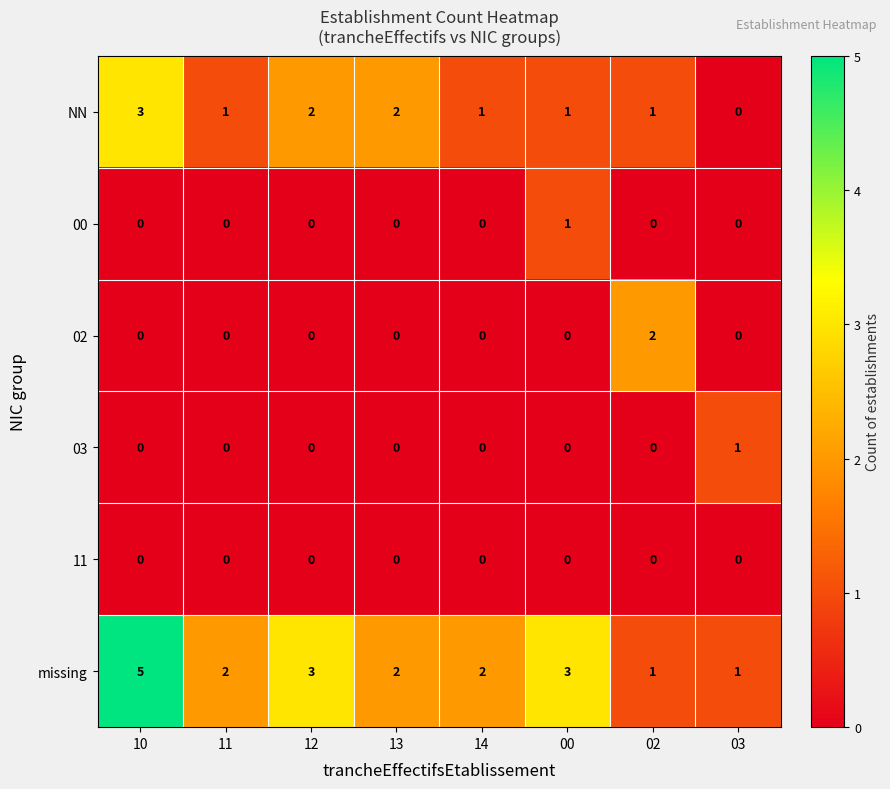

Which label corresponds to the largest value in the chart?

10